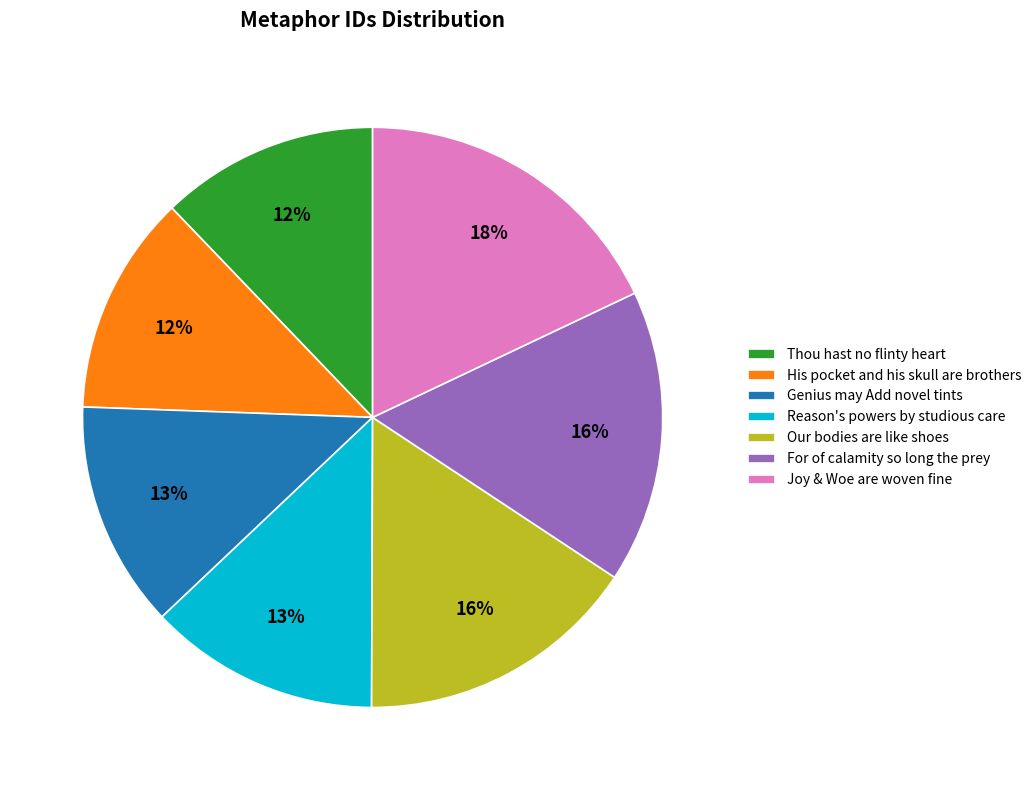

Is it true that His pocket and his skull are brothers is 12% of the pie?

True